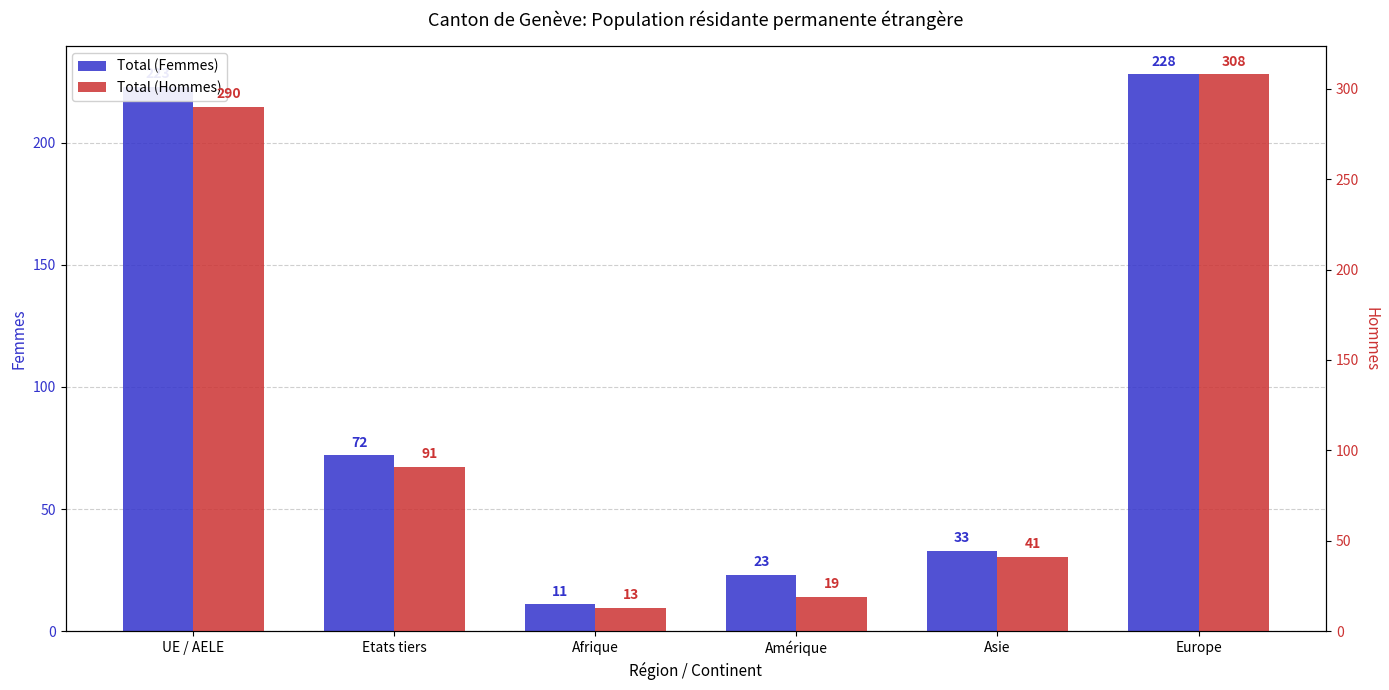

Rank the series by their maximum value, from highest to lowest.

Total (Hommes), Total (Femmes)